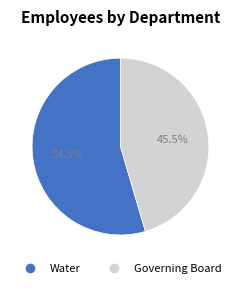

To the nearest percent, what is the difference between the Water and Governing Board slice percentages?

9%